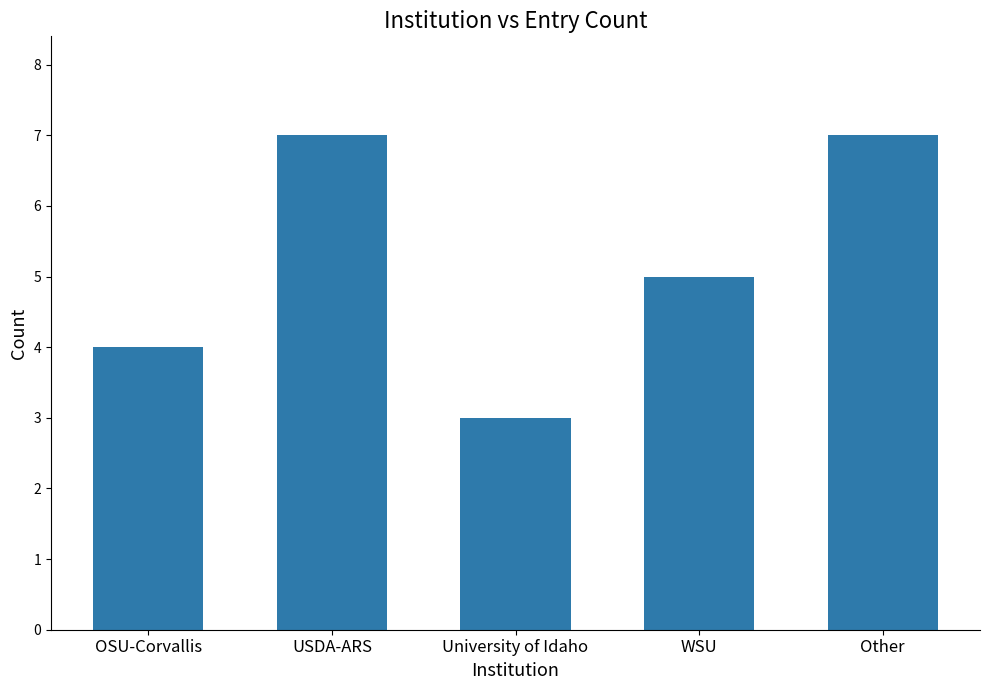

Read the value at University of Idaho.

3